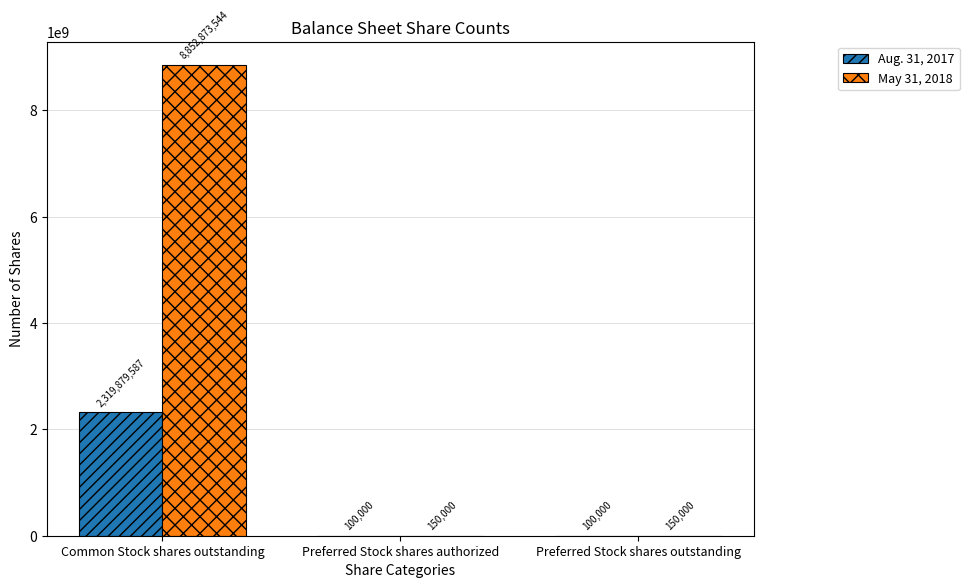

Is the value of Aug. 31, 2017 at Common Stock shares outstanding greater than the value of May 31, 2018 at Preferred Stock shares authorized?

Yes